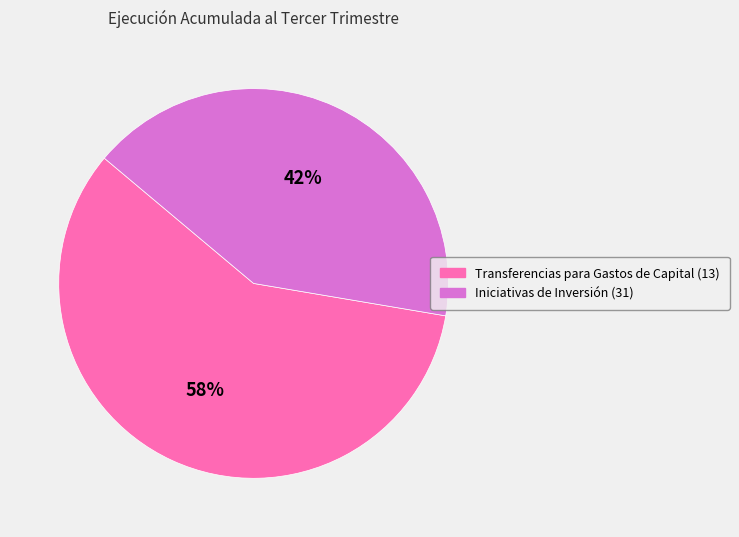

What is the smallest slice in the pie chart?

Iniciativas de Inversión (31)